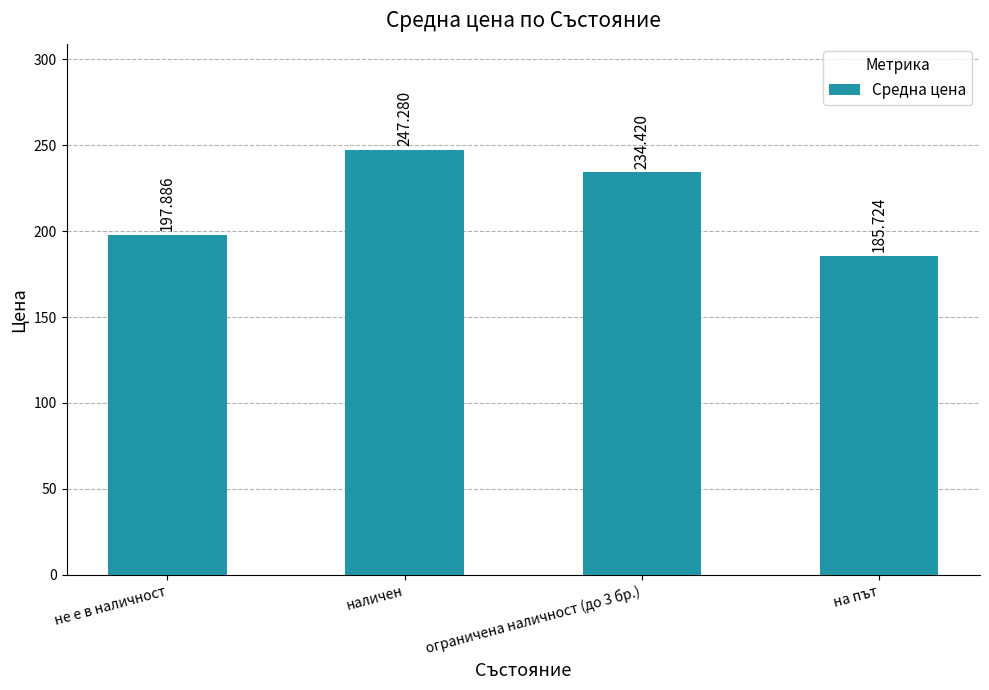

What is the difference between the maximum and minimum values?

61.6